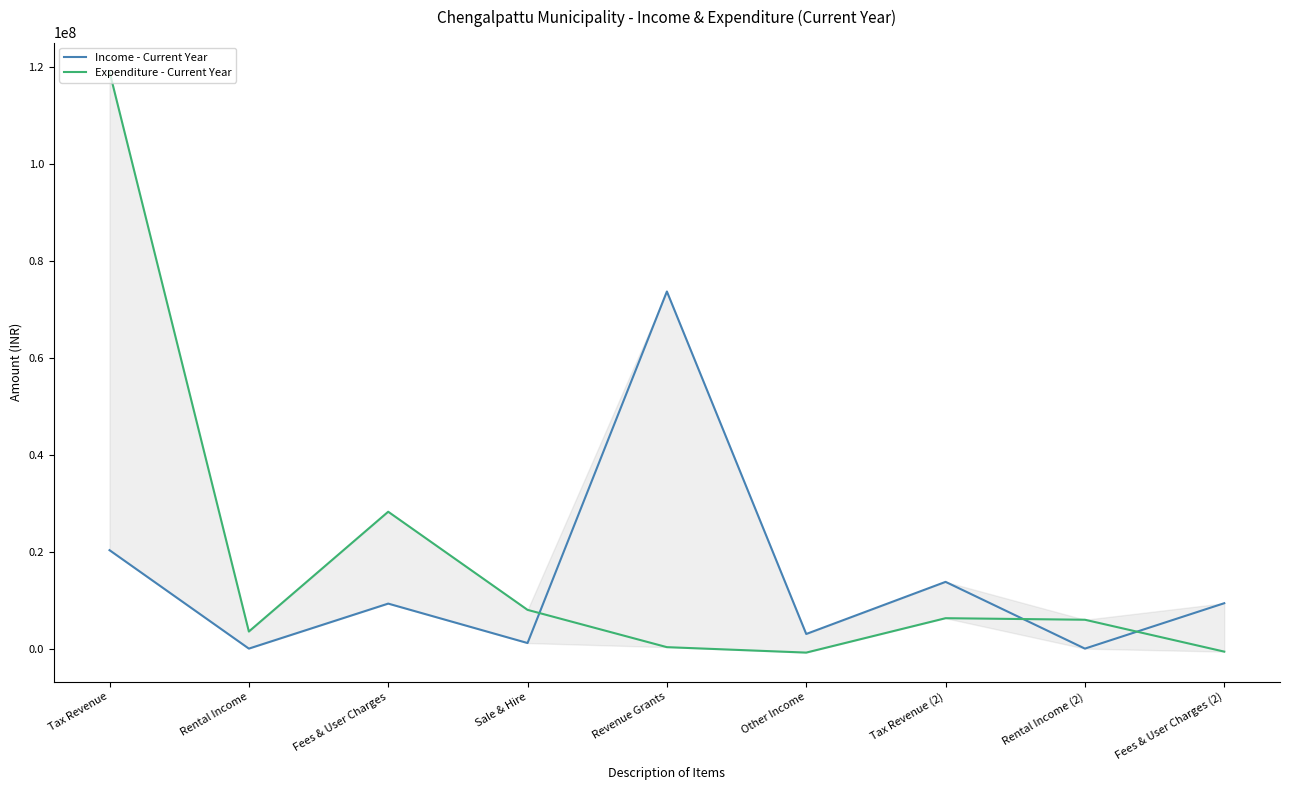

At which category does Income - Current Year reach its first local valley?

Rental Income